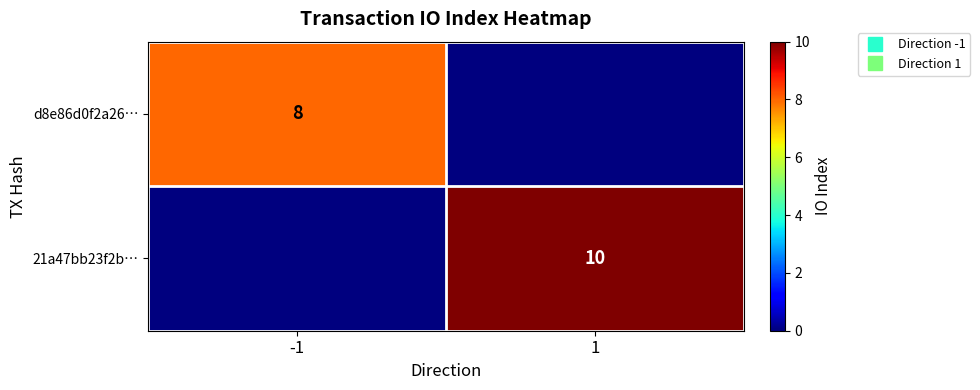

Count the 21a47bb23f2b… values in the range 0 to 10.

2